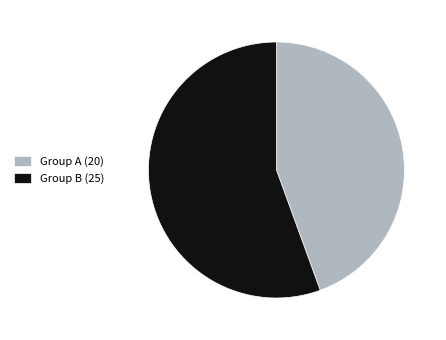

What is the largest slice in the pie chart?

Group B (25)